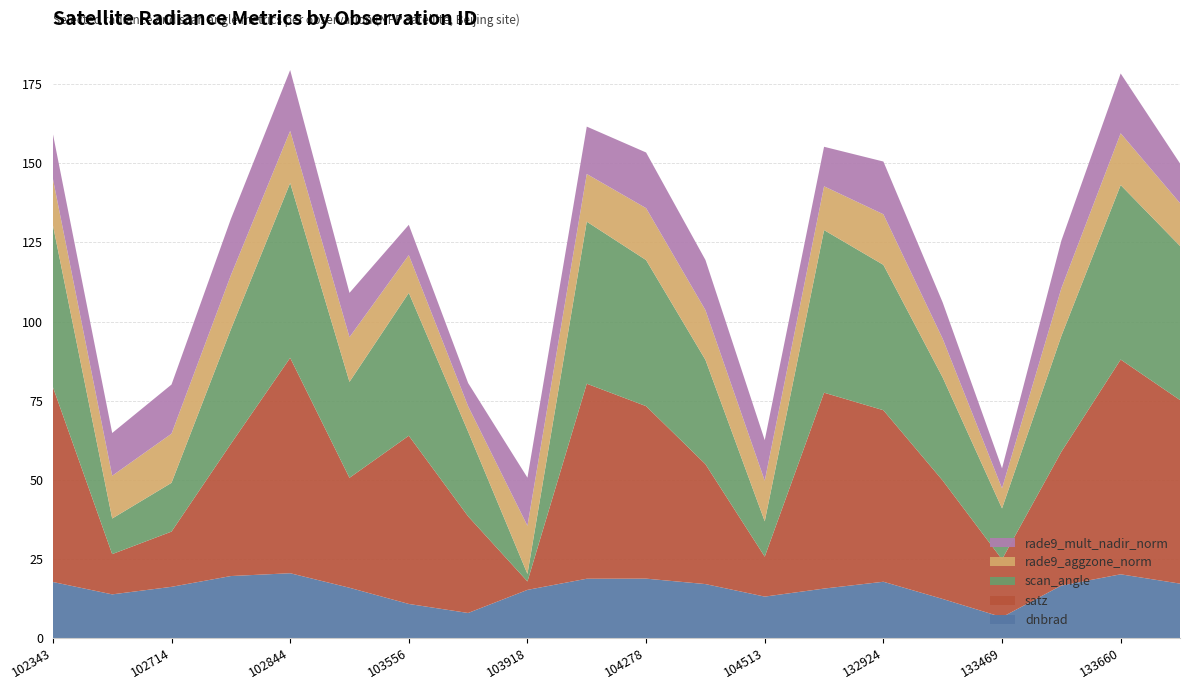

Reading right to left, transcribe all the data shown in this chart.

dnbrad: 133827=17.2	133660=20.1	133648=16.6	133469=6.6	133104=12.3	132924=17.8	132912=15.6	104513=13.1	104396=17.0	104278=18.8	104270=18.7	103918=15.2	103802=7.9	103556=10.8	103439=15.9	102844=20.5	102835=19.6	102714=16.2	102593=13.8	102343=17.7
satz: 133827=58.0	133660=67.9	133648=42.3	133469=18.3	133104=37.4	132924=54.2	132912=61.9	104513=12.6	104396=37.9	104278=54.5	104270=61.6	103918=2.7	103802=30.5	103556=53.2	103439=34.7	102844=68.1	102835=41.8	102714=17.5	102593=12.7	102343=61.6
scan_angle: 133827=48.7	133660=55.1	133648=36.6	133469=16.1	133104=32.6	132924=45.9	132912=51.4	104513=11.2	104396=33.0	104278=46.1	104270=51.2	103918=2.4	103802=26.7	103556=45.1	103439=30.3	102844=55.2	102835=36.2	102714=15.4	102593=11.2	102343=51.2
rade9_aggzone_norm: 133827=13.5	133660=16.4	133648=15.1	133469=6.3	133104=12.2	132924=16.0	132912=13.8	104513=12.8	104396=15.7	104278=16.4	104270=15.1	103918=15.2	103802=8.0	103556=11.9	103439=14.1	102844=16.5	102835=17.1	102714=15.5	102593=13.5	102343=14.7
rade9_mult_nadir_norm: 133827=12.5	133660=18.9	133648=15.0	133469=6.3	133104=11.5	132924=16.7	132912=12.5	104513=12.8	104396=15.9	104278=17.6	104270=15.0	103918=15.2	103802=7.3	103556=9.6	103439=14.0	102844=19.2	102835=17.8	102714=15.5	102593=13.5	102343=14.1